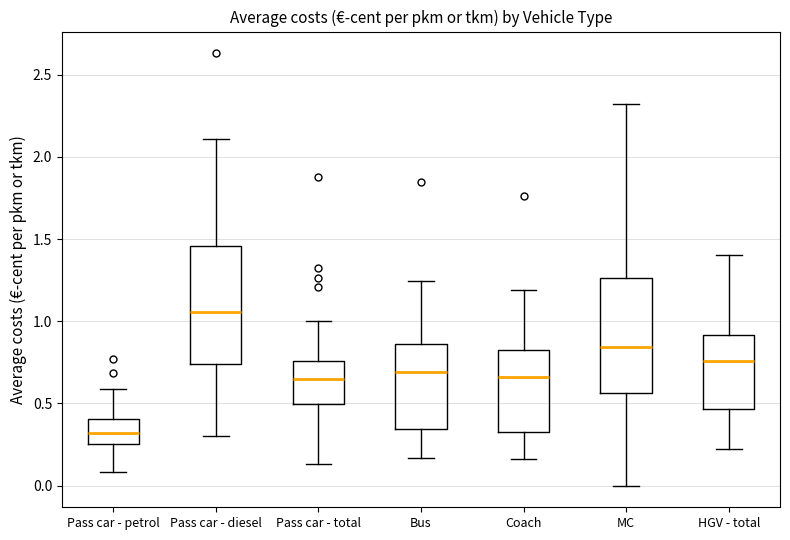

Where is the lower edge of the box for Pass car - total on the y-axis? The values are not printed on the chart, so give them approximately, as read against the axis.

0.50